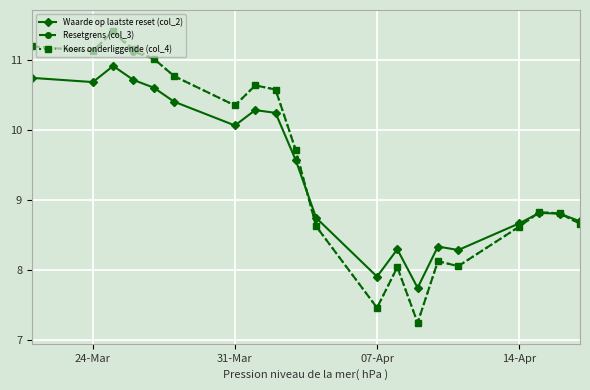

How many values in the Waarde op laatste reset (col_2) series are below 9?

10